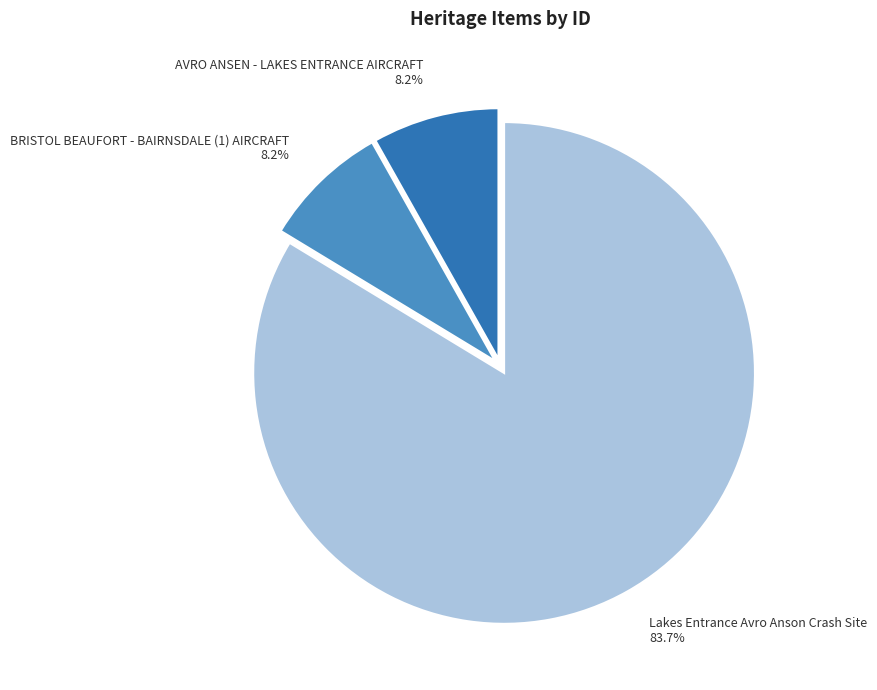

How many slices are in this pie chart?

3